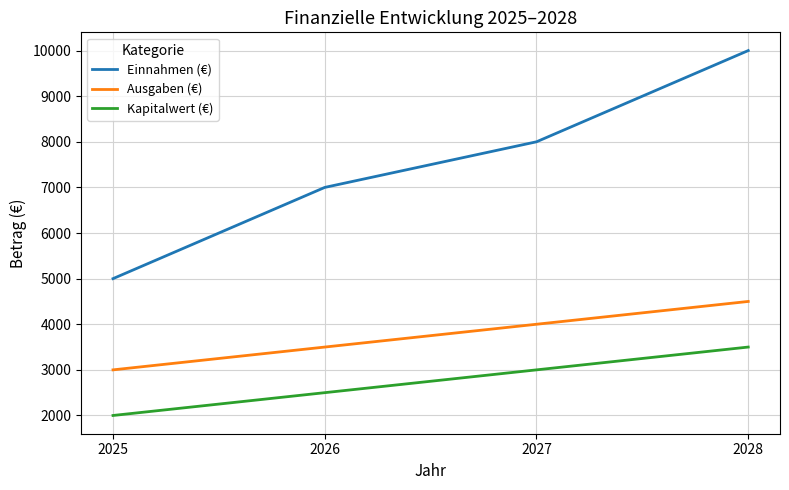

What is the difference between the maximum and second lowest values in the Ausgaben (€) series?

1000